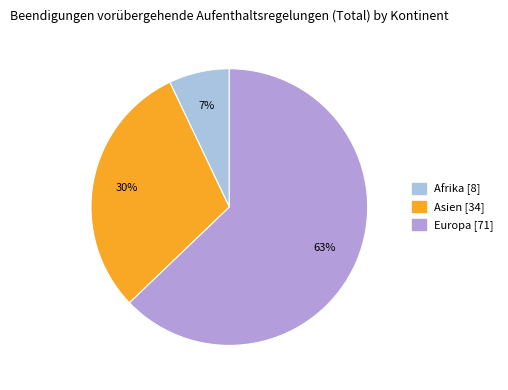

Does any single category account for the majority?

Yes